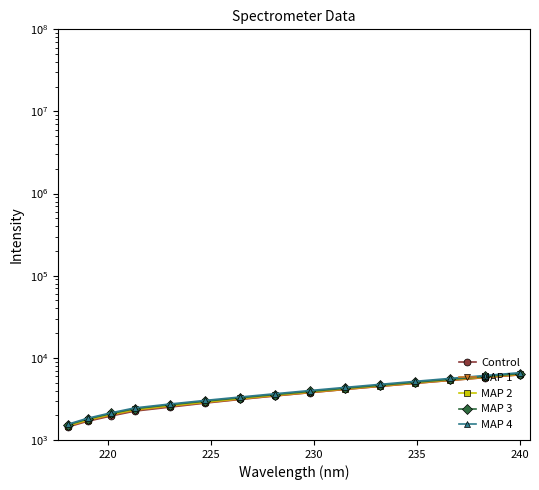

What are all the series names shown in the legend?

Control, MAP 1, MAP 2, MAP 3, MAP 4